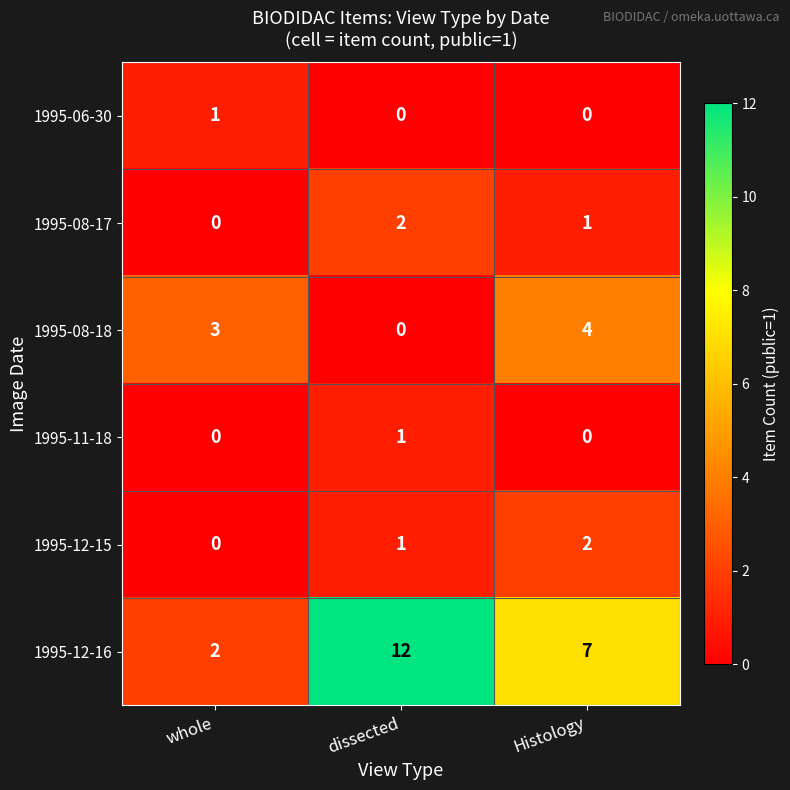

Which label corresponds to the largest value in the chart?

dissected